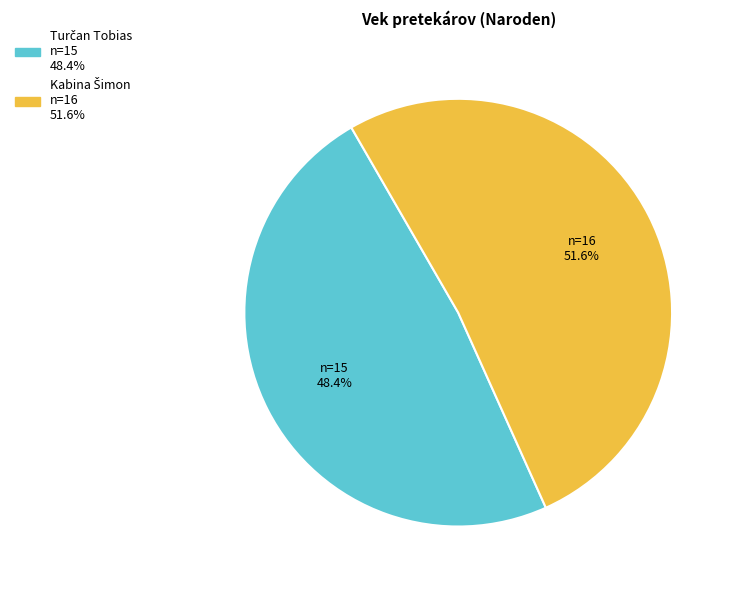

How many segments does this pie chart have?

2